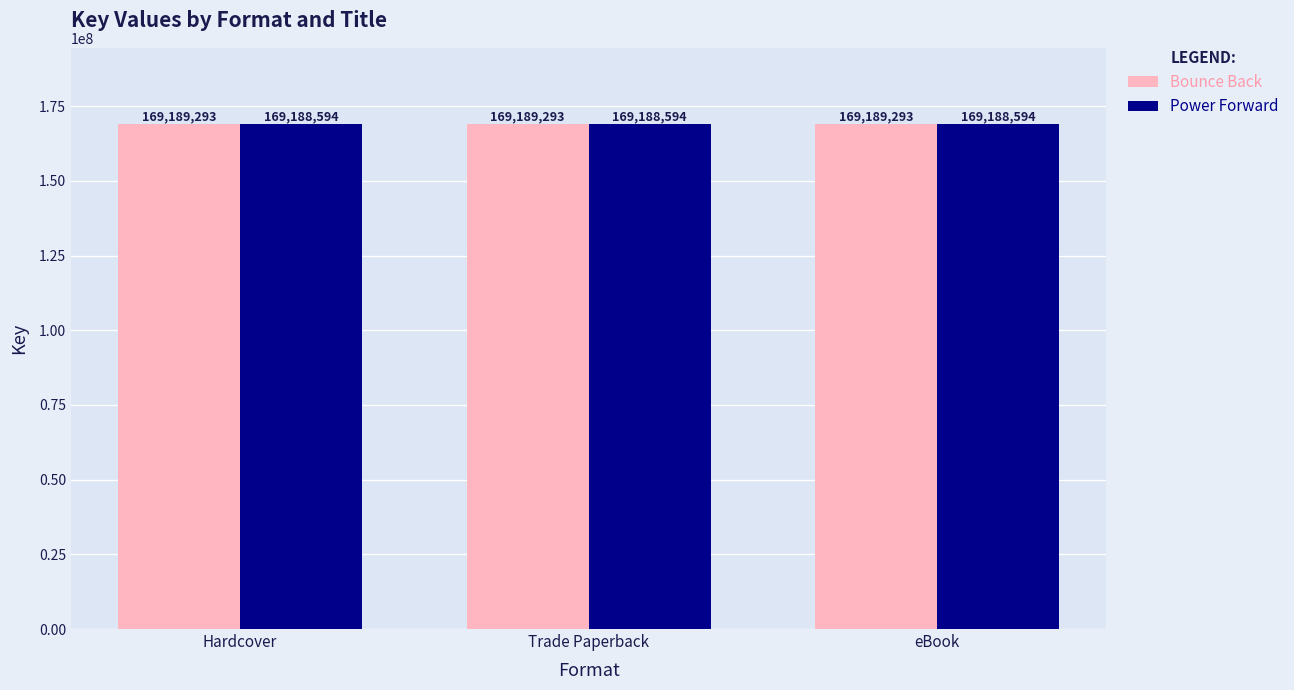

What is the difference between the highest and lowest values at Hardcover?

699